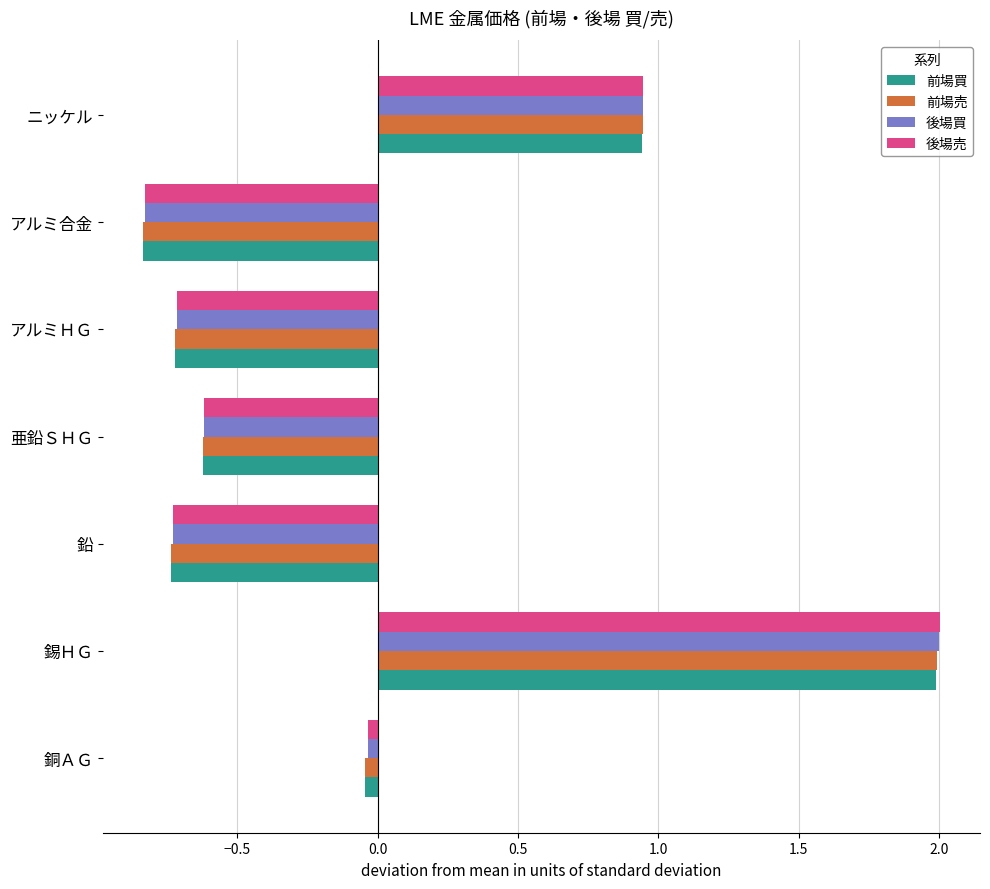

The value of 前場売 at アルミ合金 is -1.3. True or false?

False